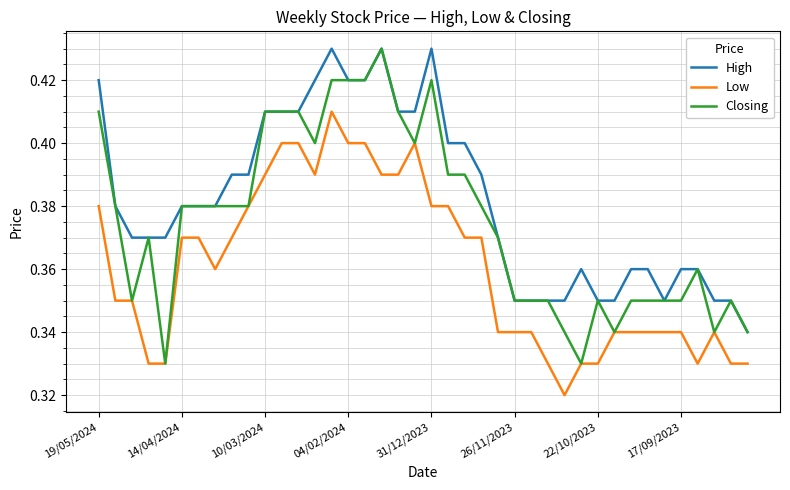

Which series has the largest total across all categories?

High